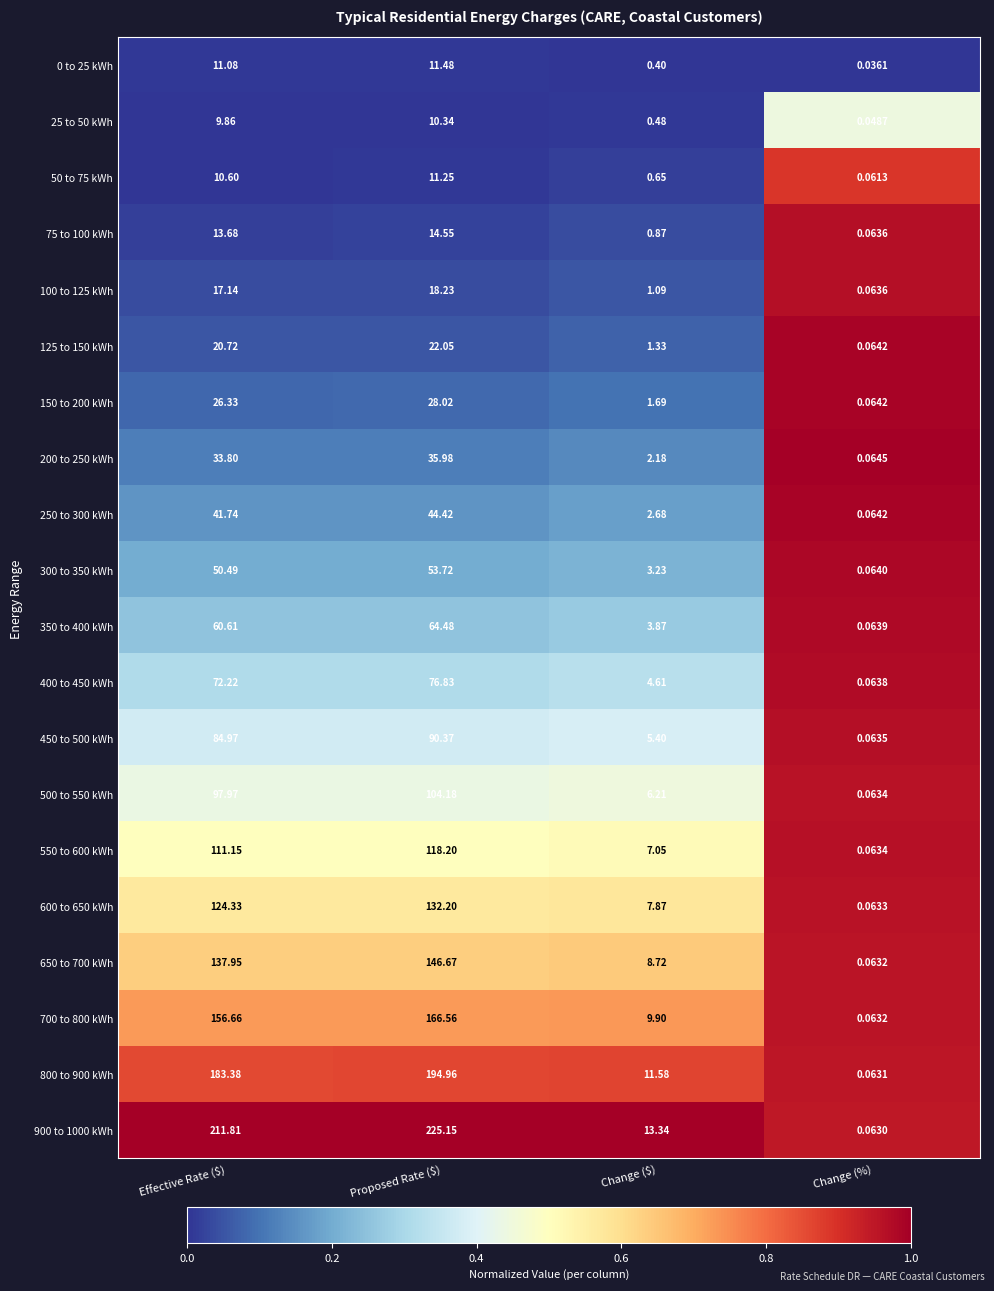

Is the value of 550 to 600 kWh at Change (%) greater than the value of 50 to 75 kWh at Effective Rate ($)?

No